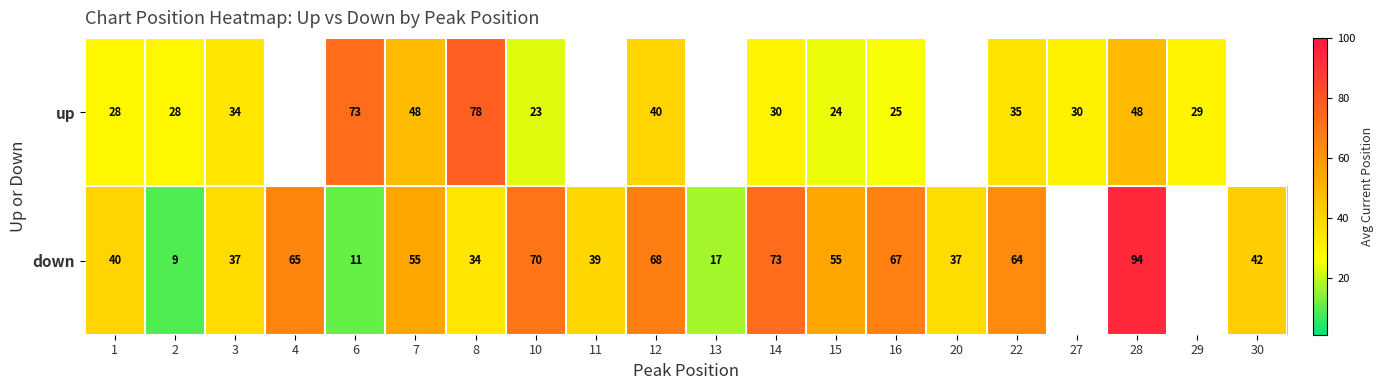

At 15, list the series in order from largest to smallest.

down, up